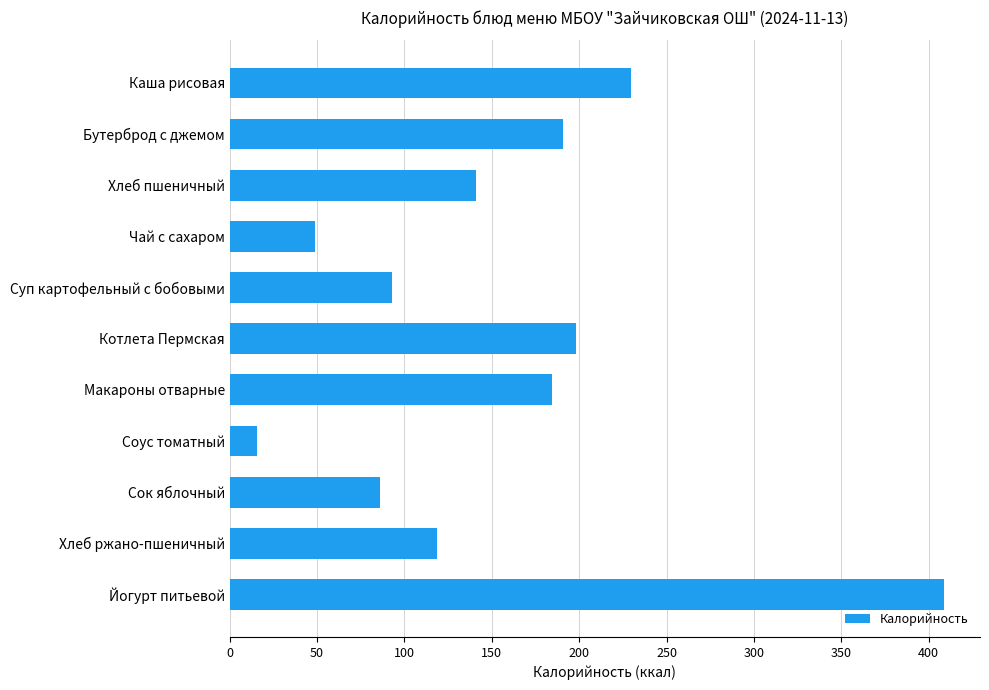

At which category does the chart reach its peak across all series?

Йогурт питьевой